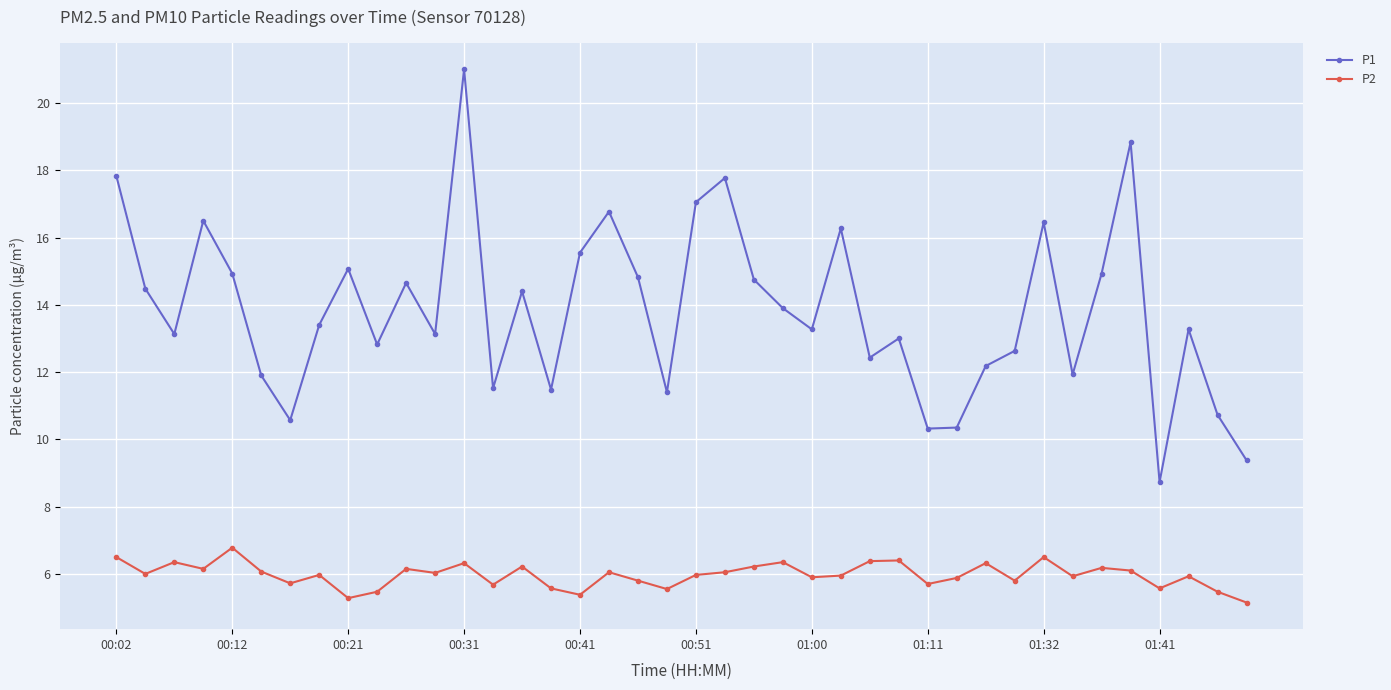

In P1, how many points are lower than both neighbors (excluding endpoints)?

12